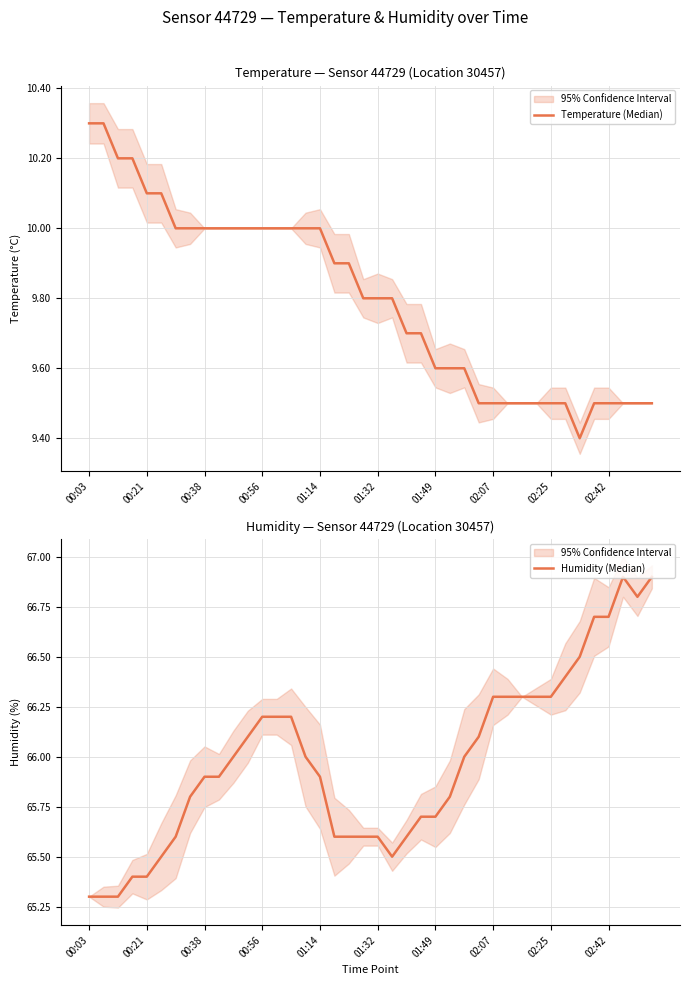

What is the minimum value for Temperature (Median)?

9.4